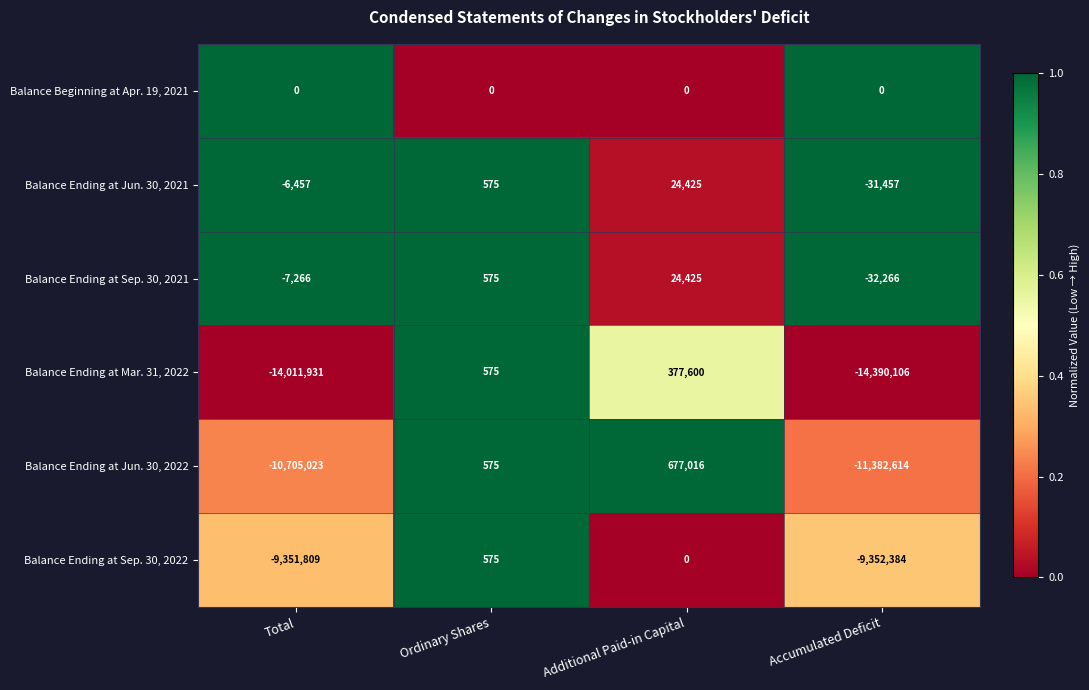

Reading right to left, list all the values displayed in this chart.

Balance Beginning at Apr. 19, 2021: Accumulated Deficit=0	Additional Paid-in Capital=0	Ordinary Shares=0	Total=0
Balance Ending at Jun. 30, 2021: Accumulated Deficit=-31457	Additional Paid-in Capital=24425	Ordinary Shares=575	Total=-6457
Balance Ending at Sep. 30, 2021: Accumulated Deficit=-32266	Additional Paid-in Capital=24425	Ordinary Shares=575	Total=-7266
Balance Ending at Mar. 31, 2022: Accumulated Deficit=-14390106	Additional Paid-in Capital=377600	Ordinary Shares=575	Total=-14011931
Balance Ending at Jun. 30, 2022: Accumulated Deficit=-11382614	Additional Paid-in Capital=677016	Ordinary Shares=575	Total=-10705023
Balance Ending at Sep. 30, 2022: Accumulated Deficit=-9352384	Additional Paid-in Capital=0	Ordinary Shares=575	Total=-9351809